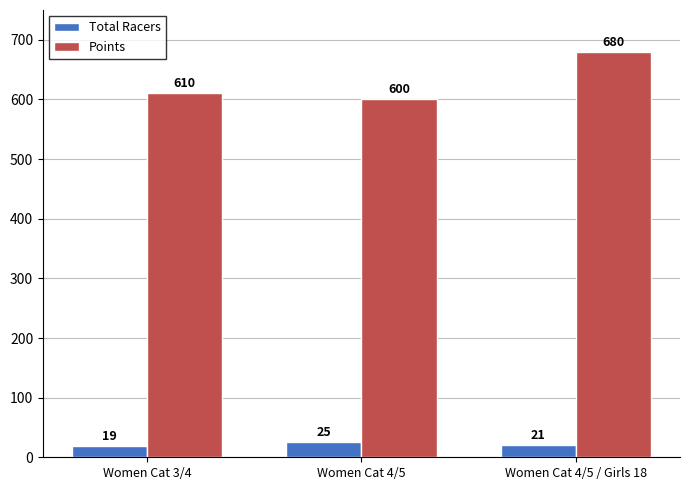

Which series has the widest spread of values?

Points